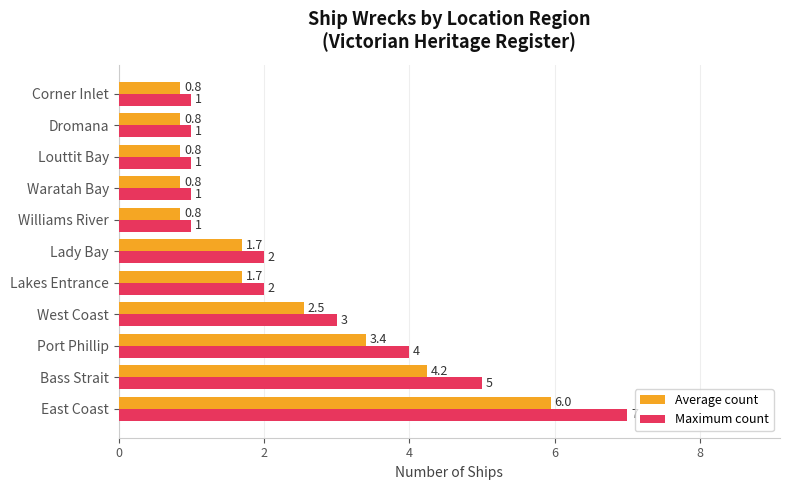

How many values in the Maximum count series are below 2?

5